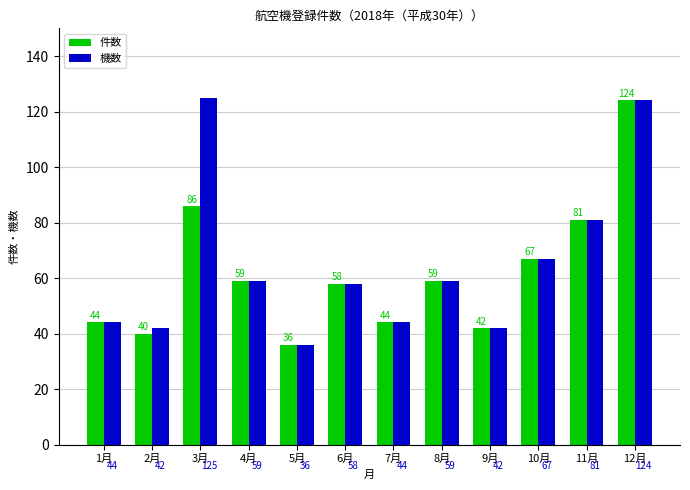

Rank the series by their average value, from lowest to highest.

件数, 機数